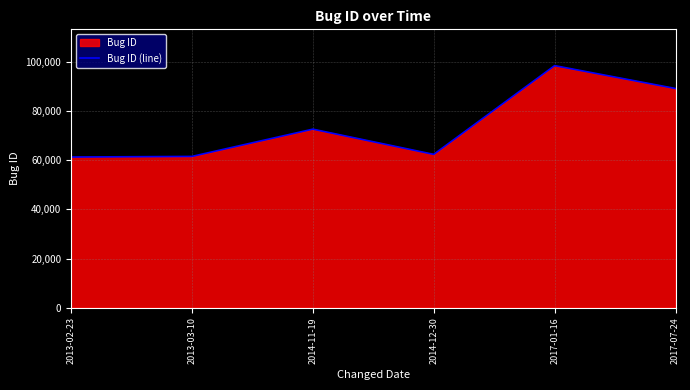

How many interior local valleys (lower than both neighbors) does the data have?

1